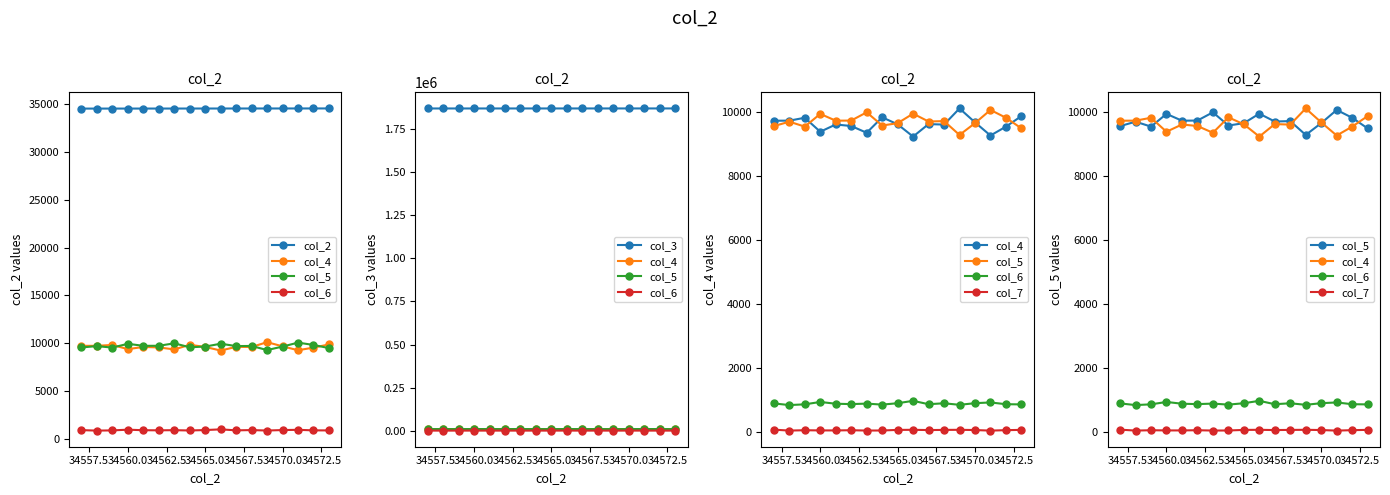

How many interior local peaks does the col_6 series have?

5